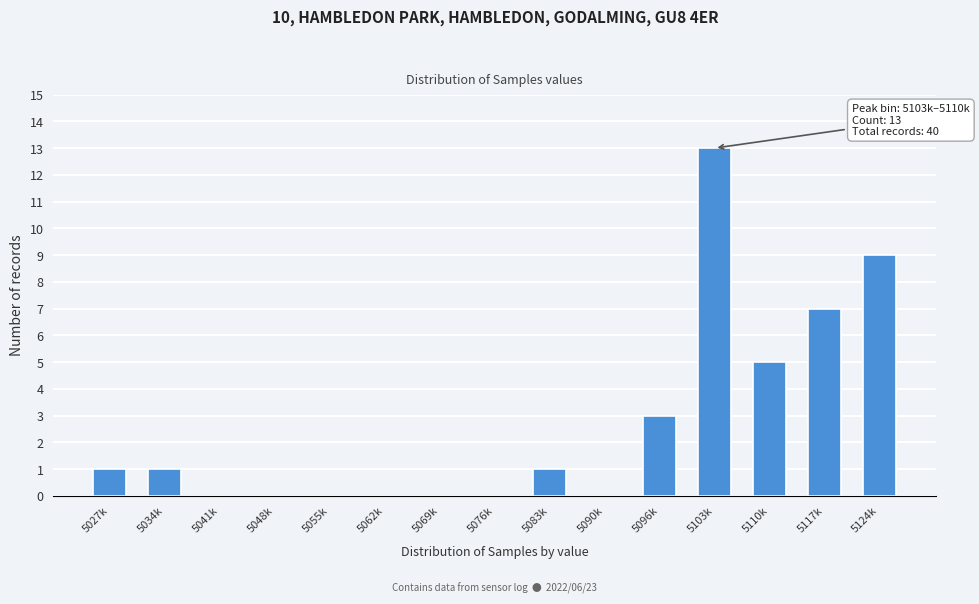

Reading right to left, what are all the values shown in this chart?

5124k=9	5117k=7	5110k=5	5103k=13	5096k=3	5090k=0	5083k=1	5076k=0	5069k=0	5062k=0	5055k=0	5048k=0	5041k=0	5034k=1	5027k=1